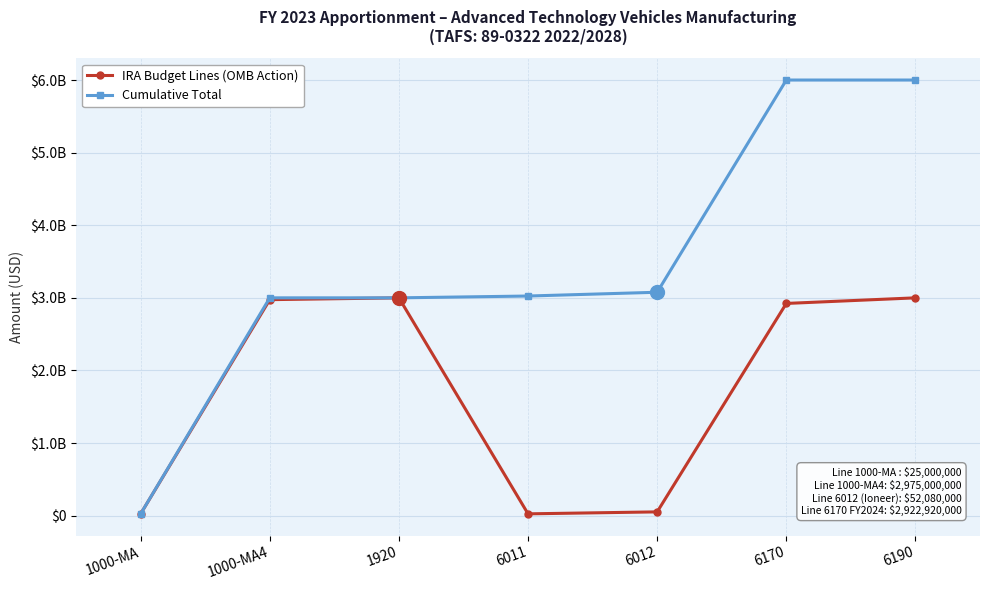

List the series in order of their overall mean, lowest first.

IRA Budget Lines (OMB Action), Cumulative Total